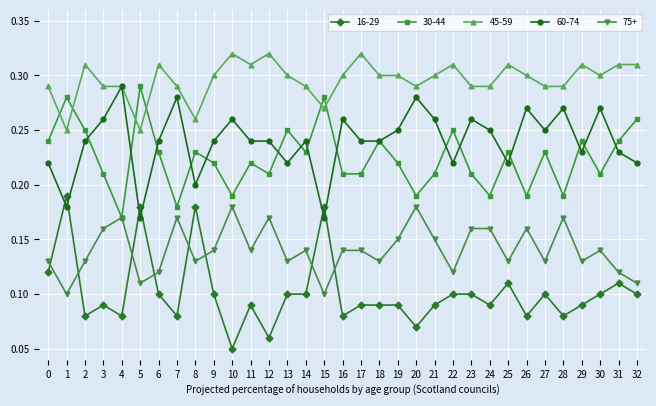

Is it true that 75+ equals 0.2 at 3?

True